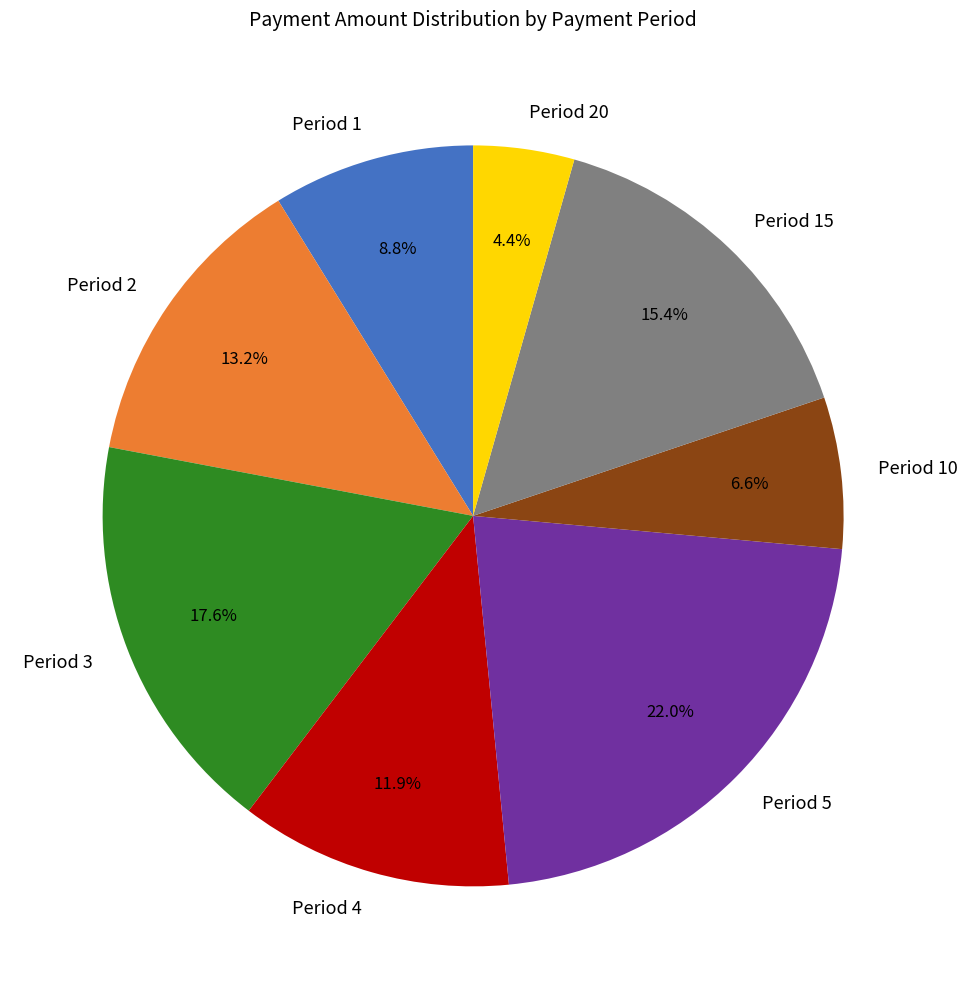

True or false: Period 10 accounts for 7% of the total.

True